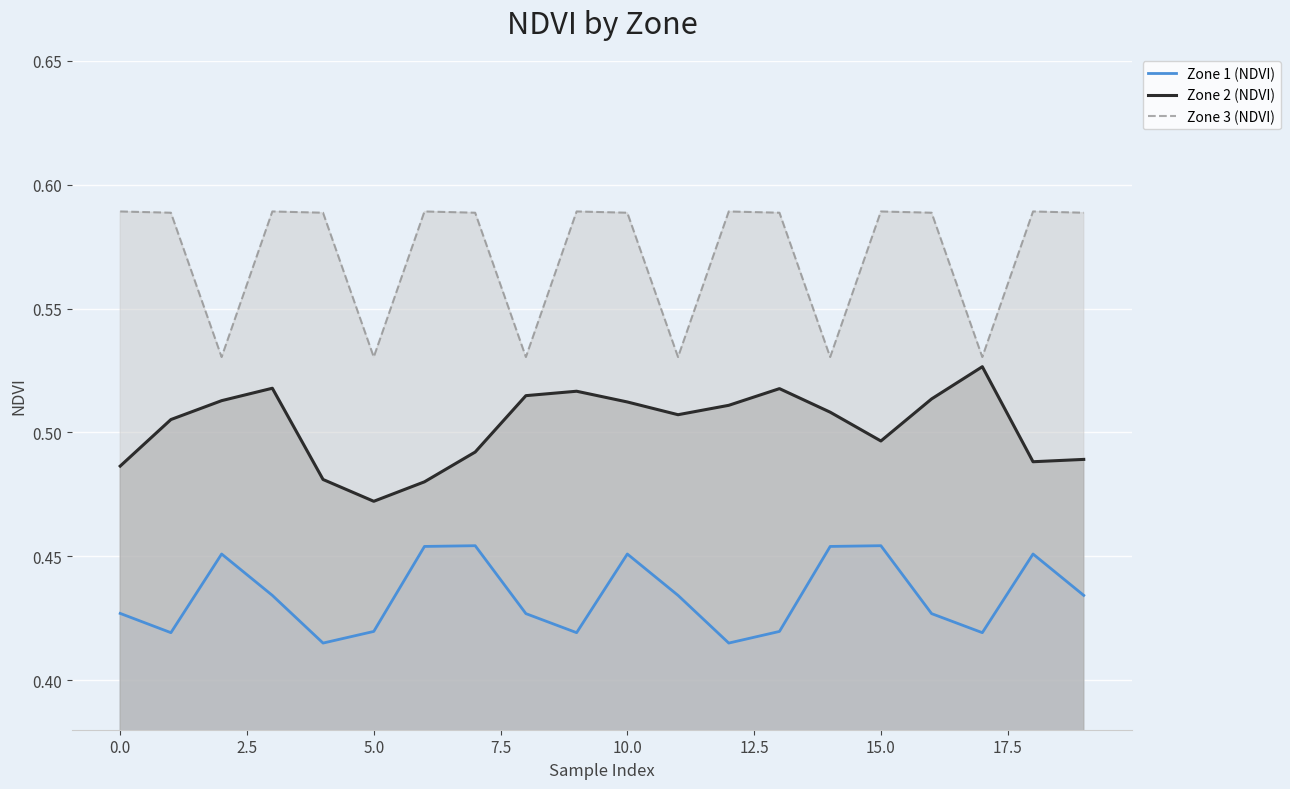

What is the difference between the maximum and second lowest values in the Zone 3 (NDVI) series?

0.1